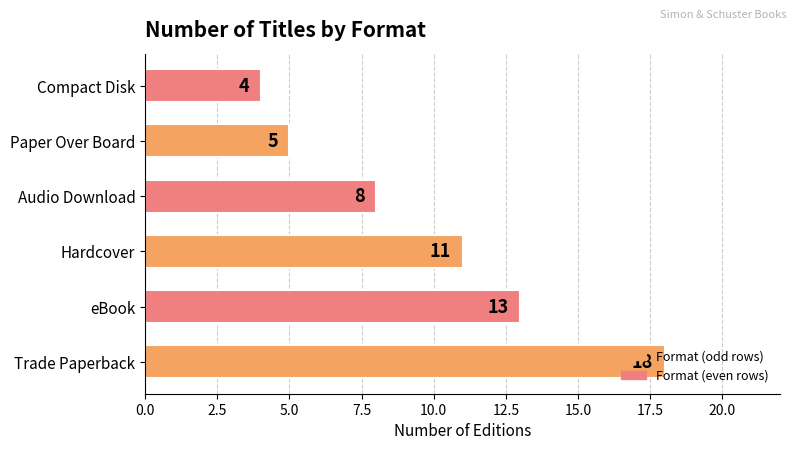

Rank the categories by value from lowest to highest.

Compact Disk, Paper Over Board, Audio Download, Hardcover, eBook, Trade Paperback